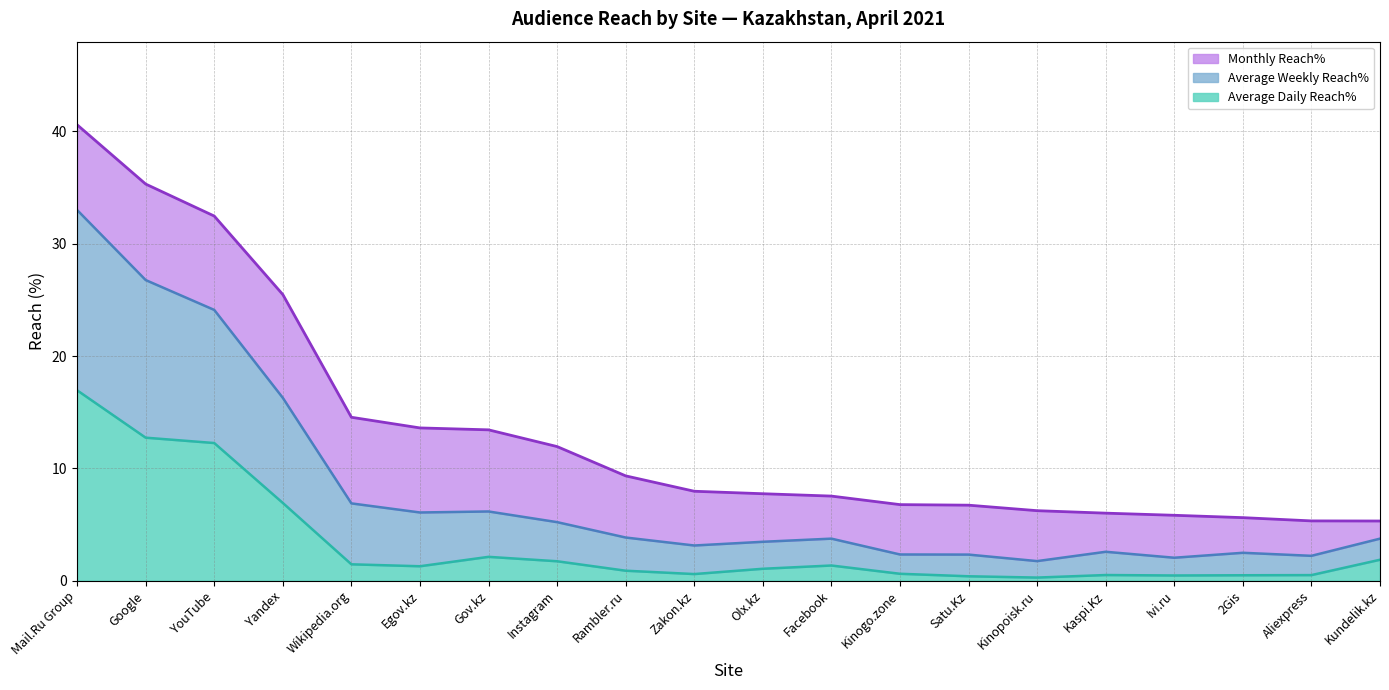

At which category is the sum across all series the highest?

Mail.Ru Group